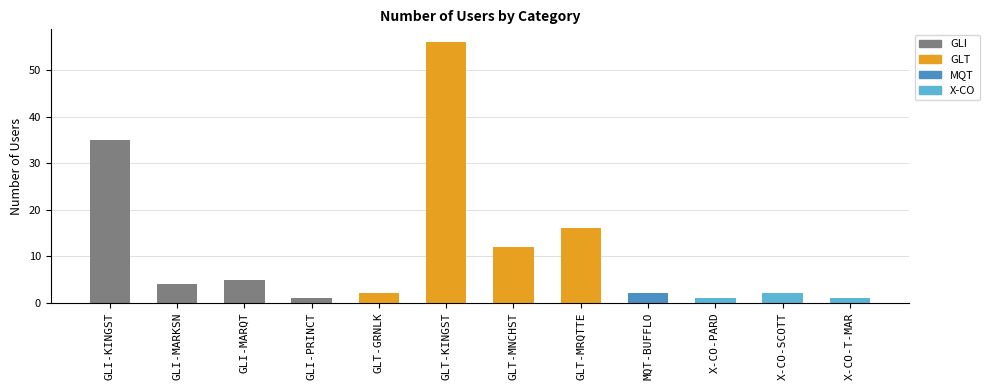

What position from the left is GLI-MARQT?

3